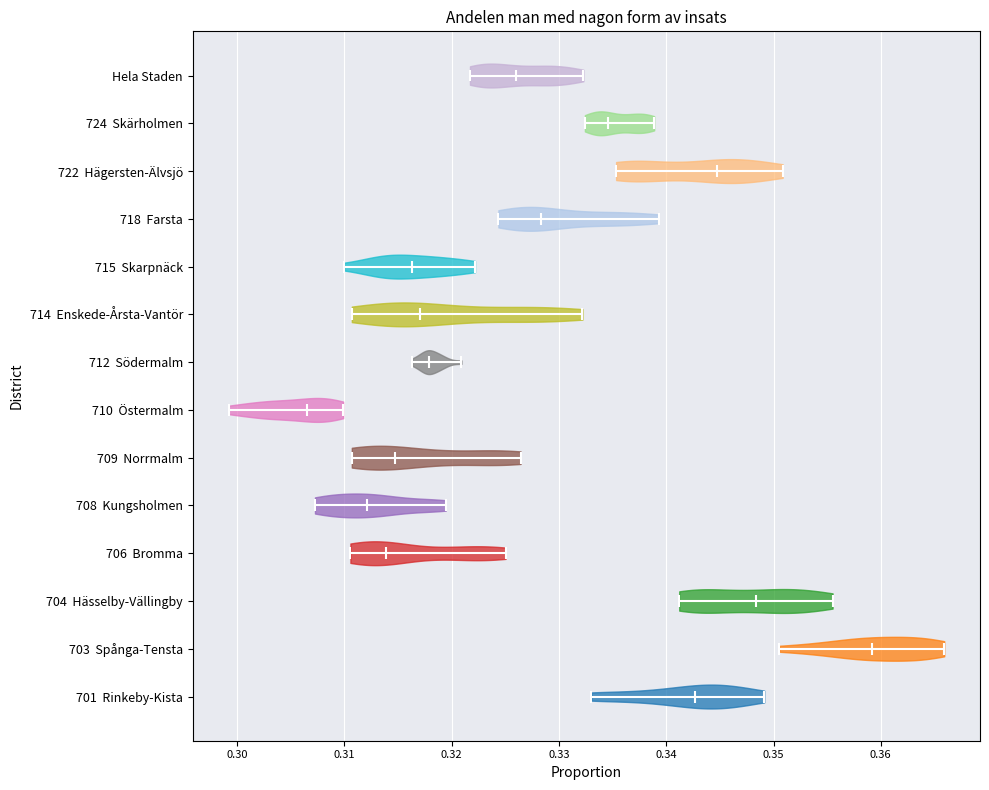

What is the lowest point the violin for 718 Farsta reaches on the x-axis? The values are not printed on the chart, so give them approximately, as read against the axis.

0.324